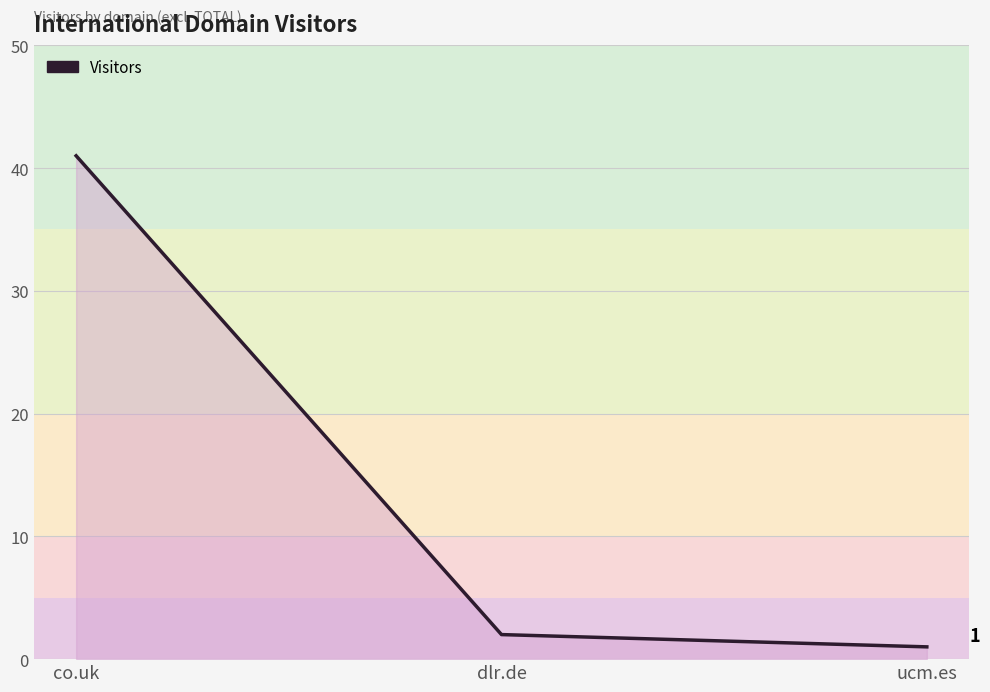

How many values are below 2?

1